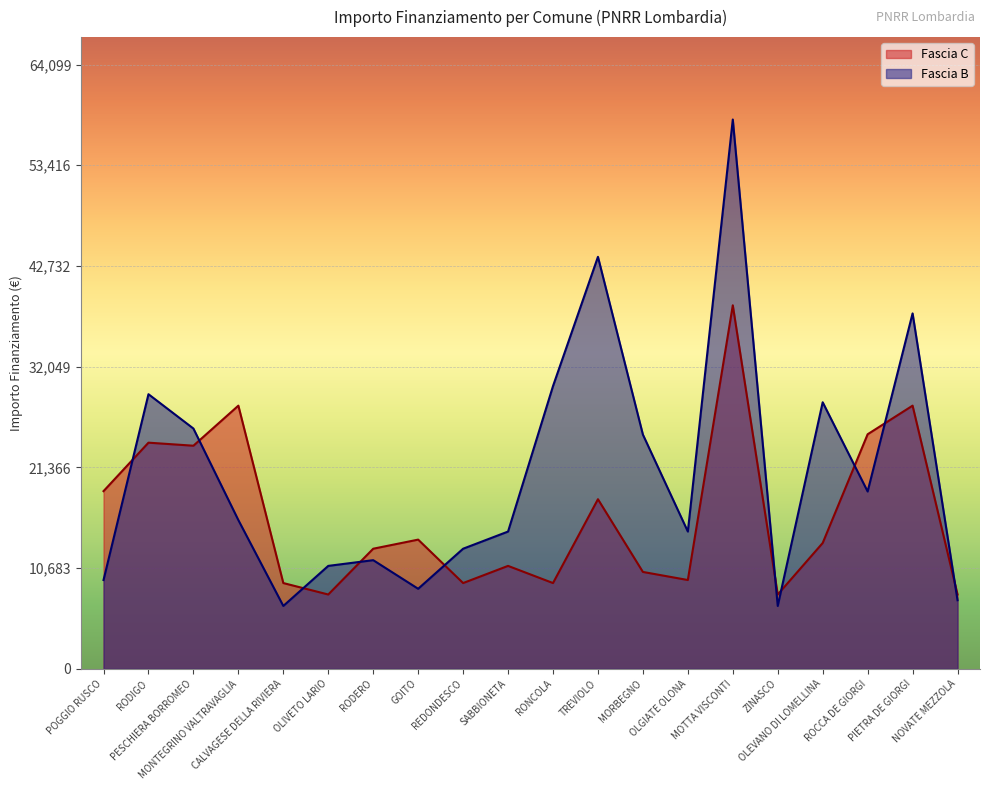

The value of Fascia C at MOTTA VISCONTI is 18332. True or false?

False